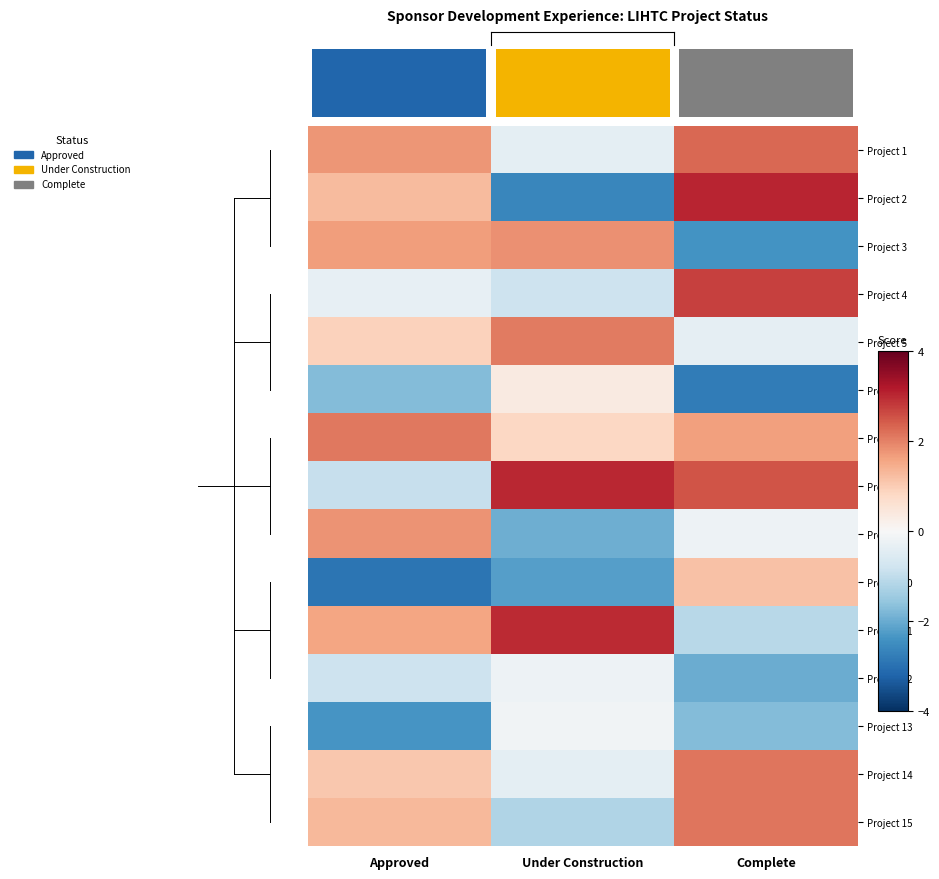

Is it true that Project 4 equals 3.7 at Complete?

False